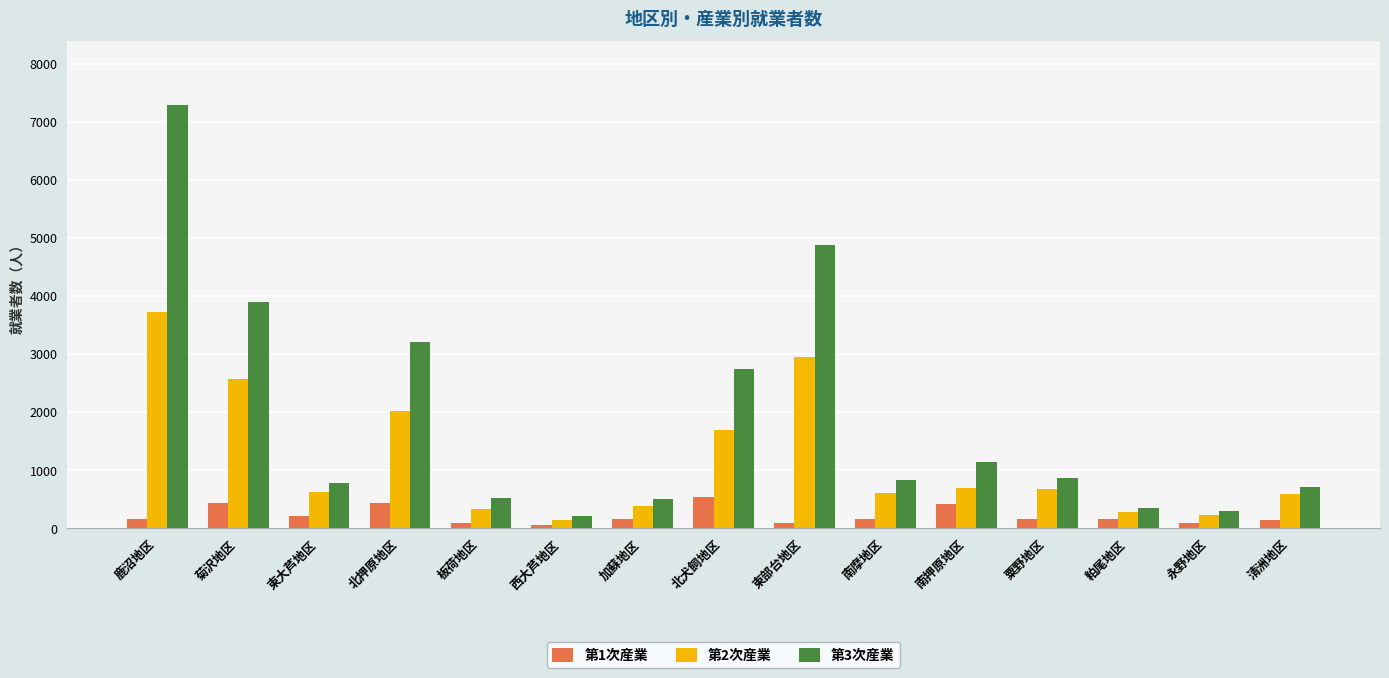

What are all the series names shown in the legend?

第1次産業, 第2次産業, 第3次産業